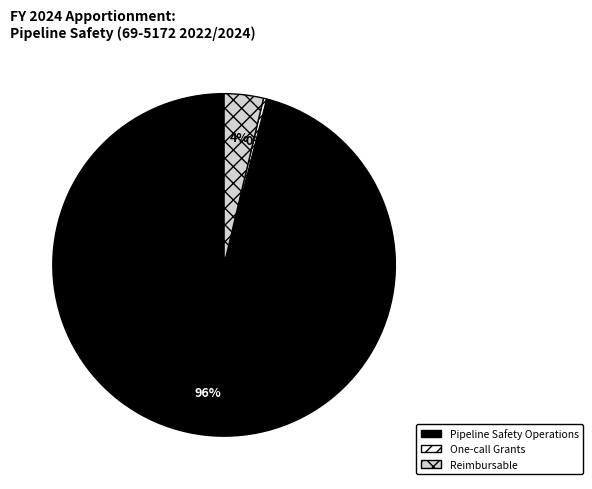

Is it true that One-call Grants is 0% of the pie?

True